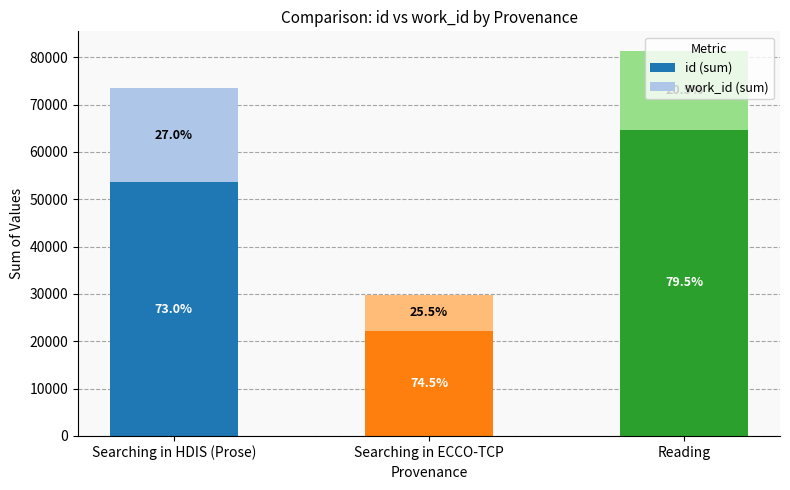

Are the bars horizontal?

No